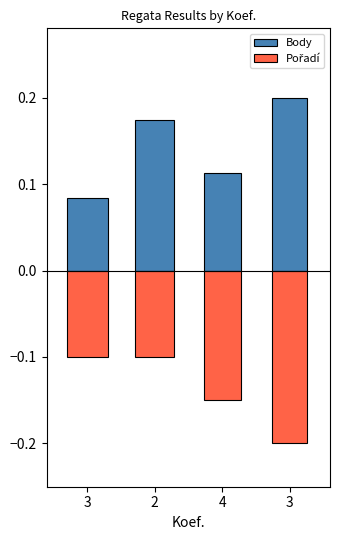

Rank the categories by Pořadí value from lowest to highest.

3, 4, 3, 2